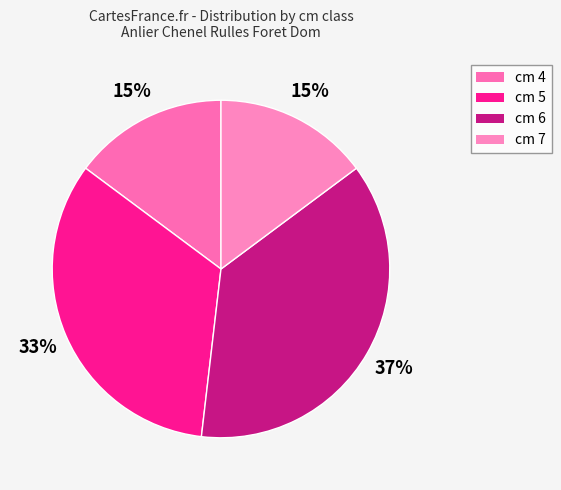

What percentage do cm 5 and cm 6 together represent?

70.4%